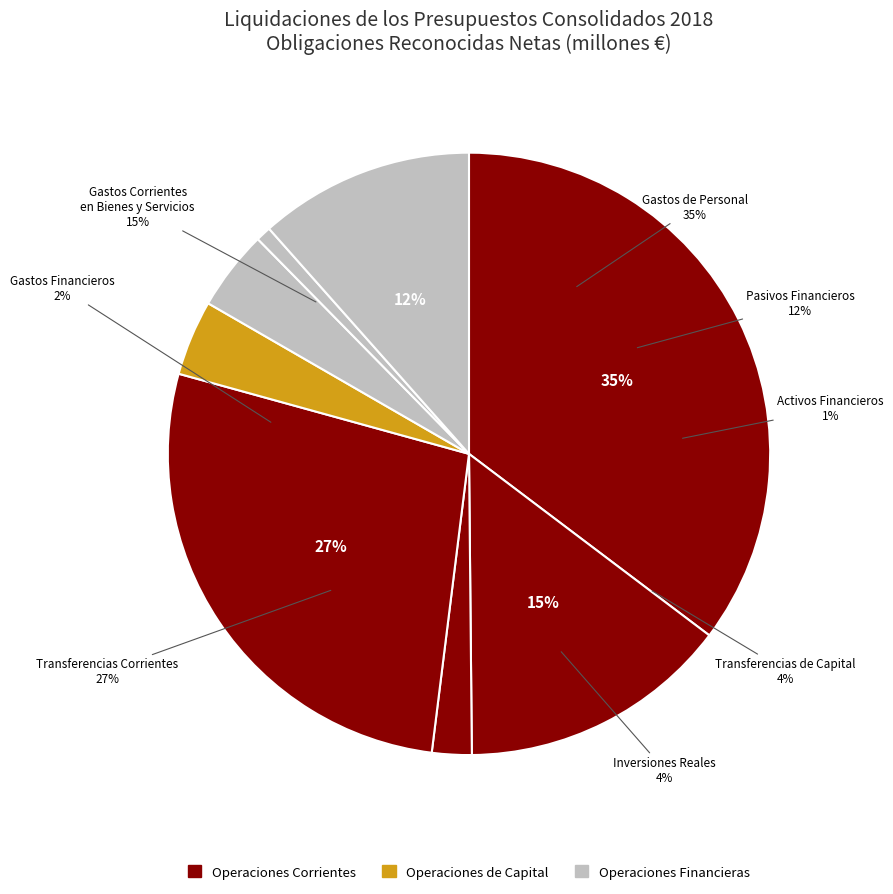

What is the largest slice in the pie chart?

Gastos de Personal